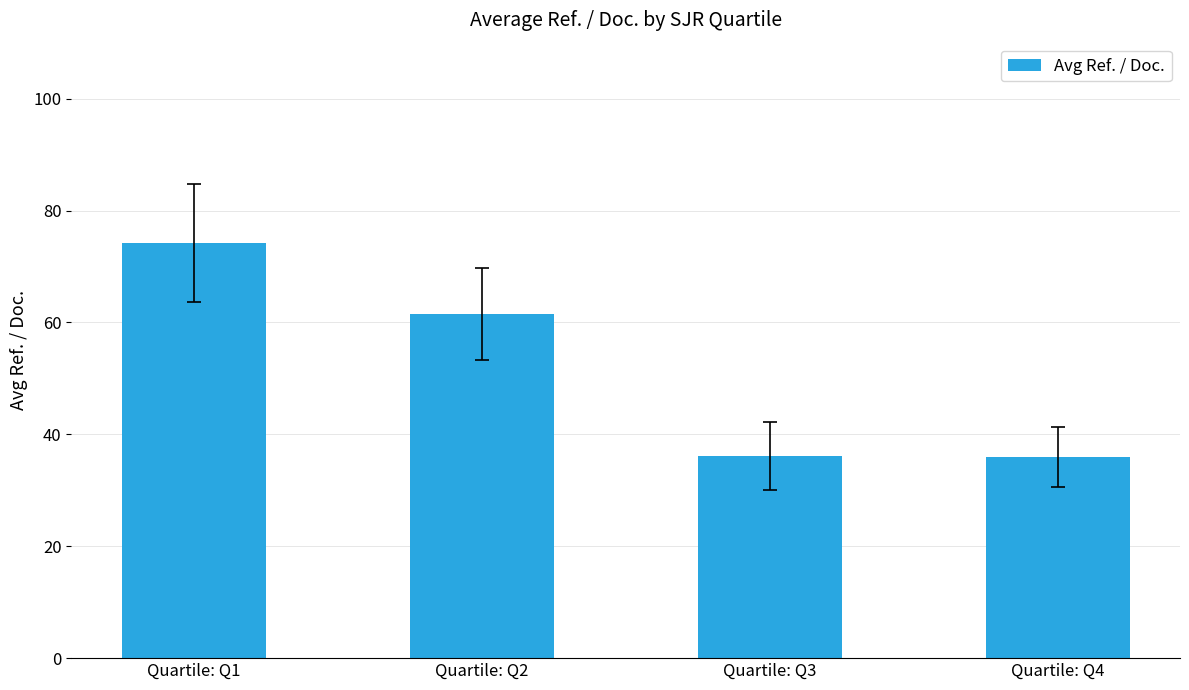

What is the change in value from Quartile: Q2 to Quartile: Q3?

-25.4